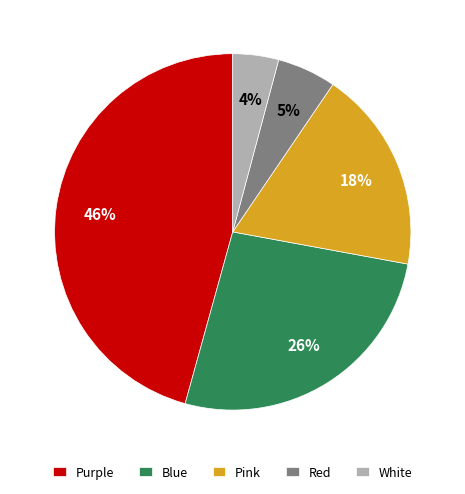

To the nearest percent, what is the difference between the largest and smallest slice percentages?

42%